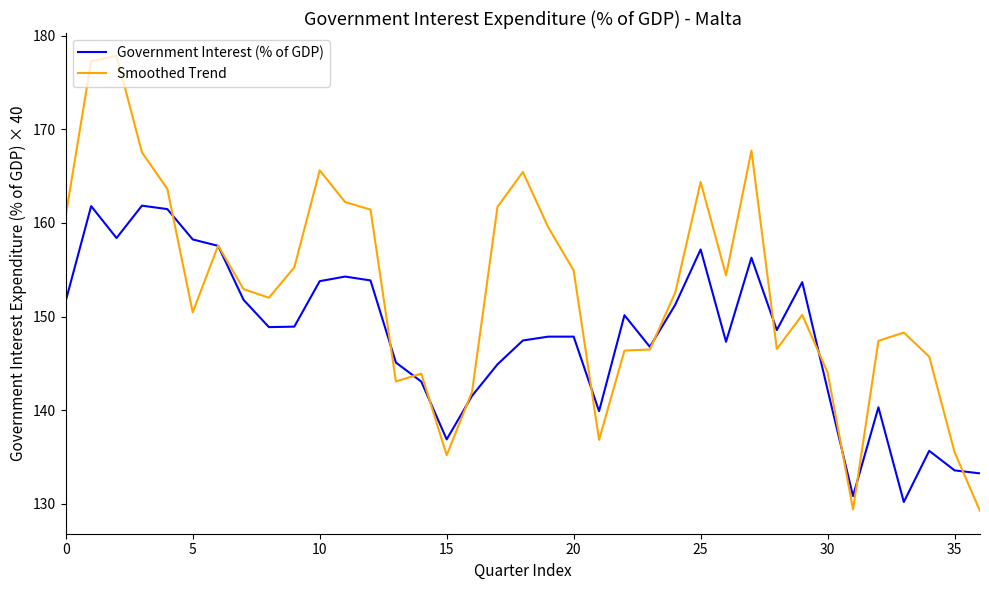

Which series has the largest total across all categories?

Smoothed Trend